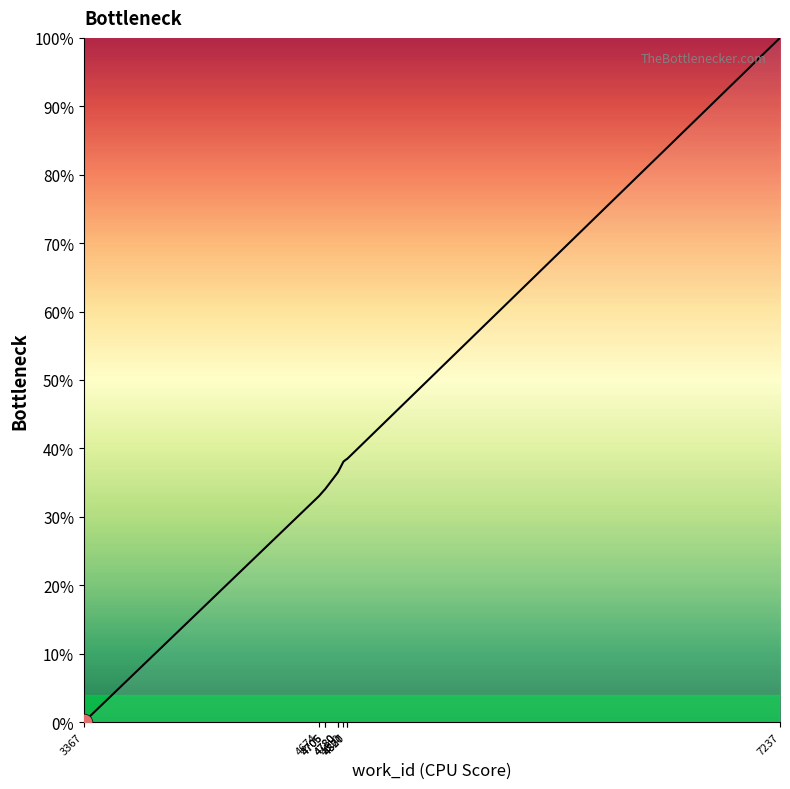

True or false: the data shows 53.2 at 4830.

False